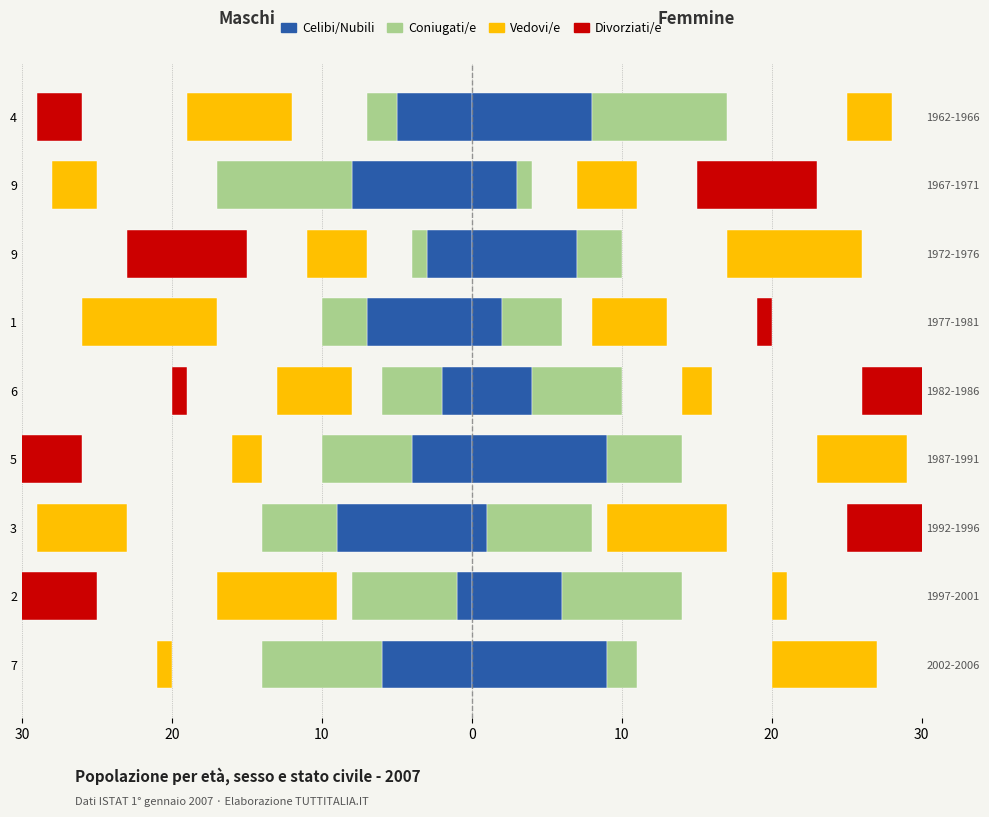

Which series has the largest total across all categories?

Celibi/Nubili